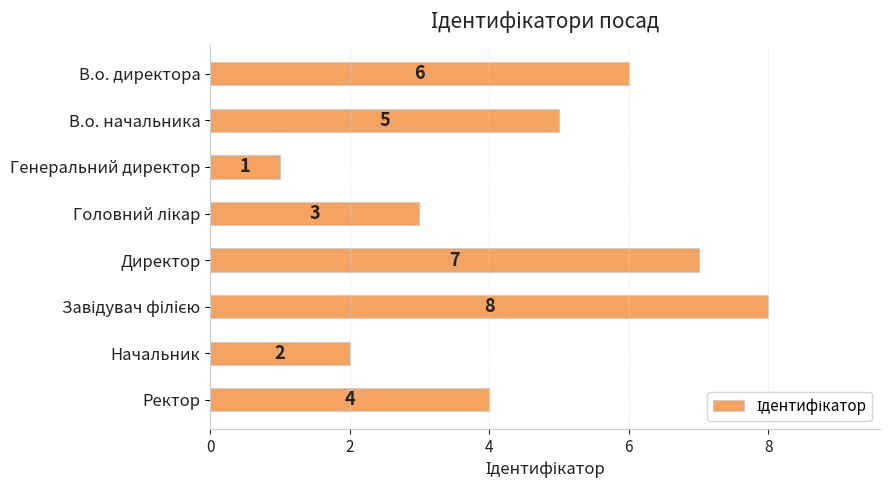

What is the difference between the second highest and second lowest values?

5